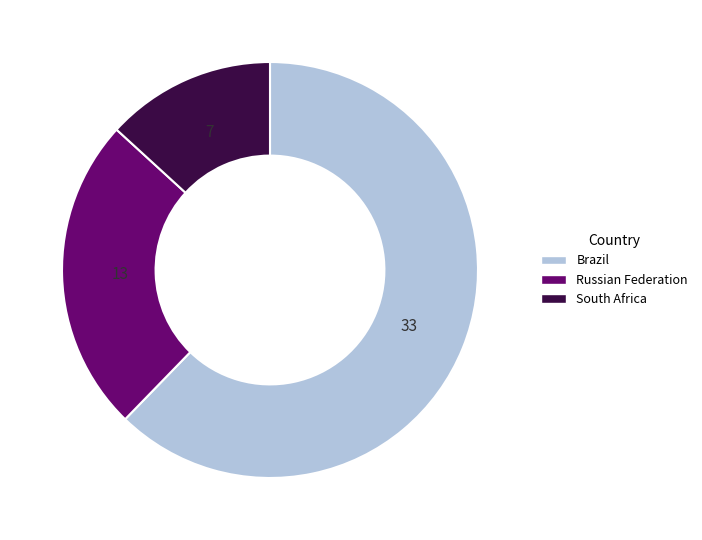

Is there a majority slice in this chart?

Yes